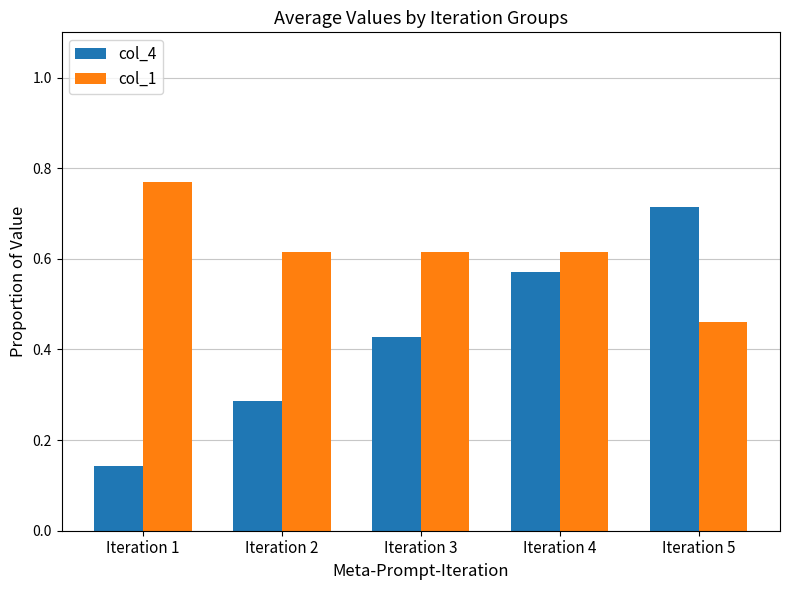

What is the sum of all col_4 values?

2.1